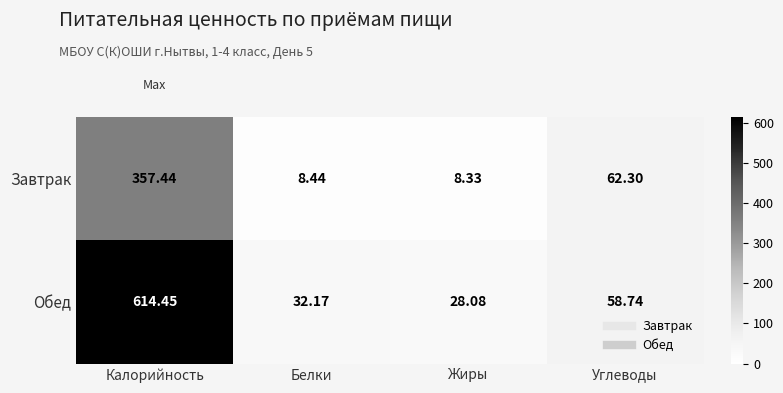

List the series in order of their overall mean, lowest first.

Завтрак, Обед